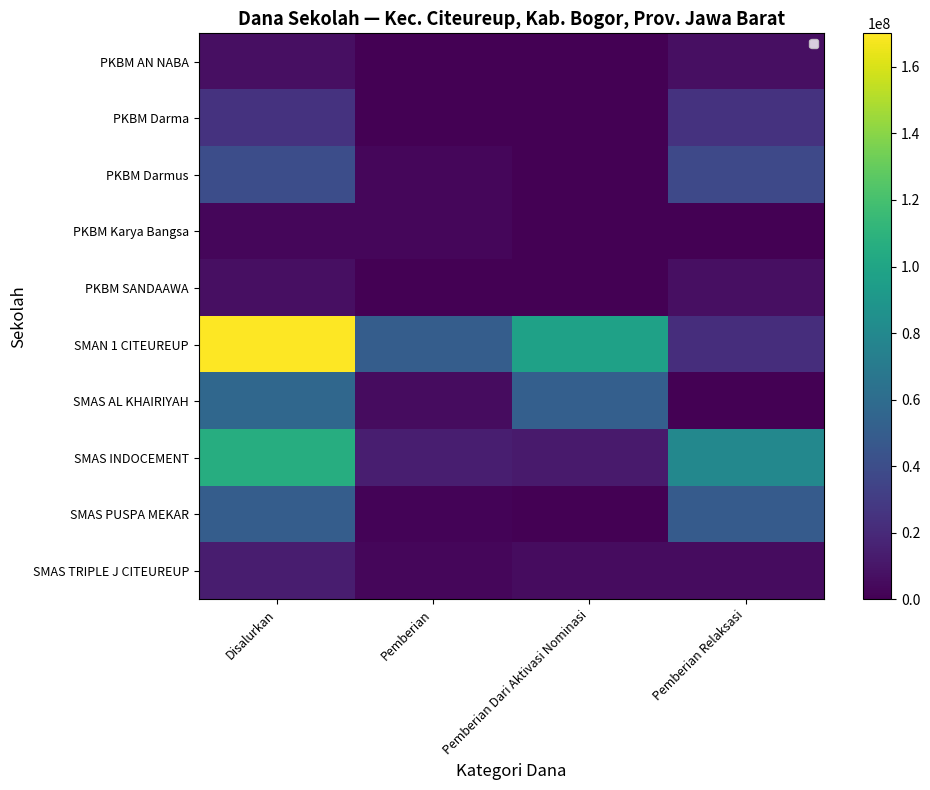

What is the spread (max minus min) of values at Disalurkan?

167400000